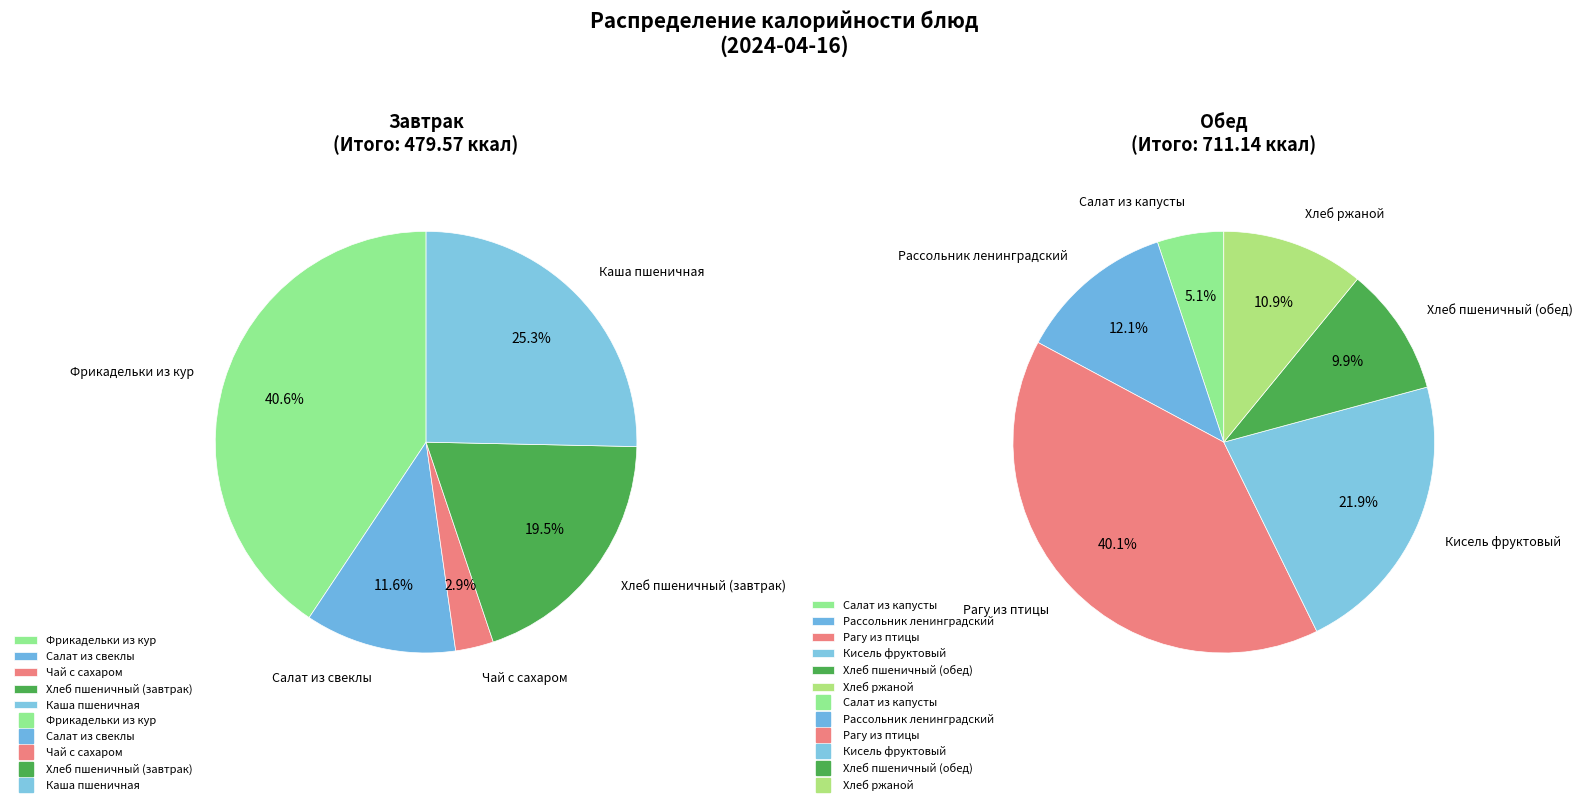

What is the ratio of the value at Рагу из птицы to the value at Салат из капусты?

7.9